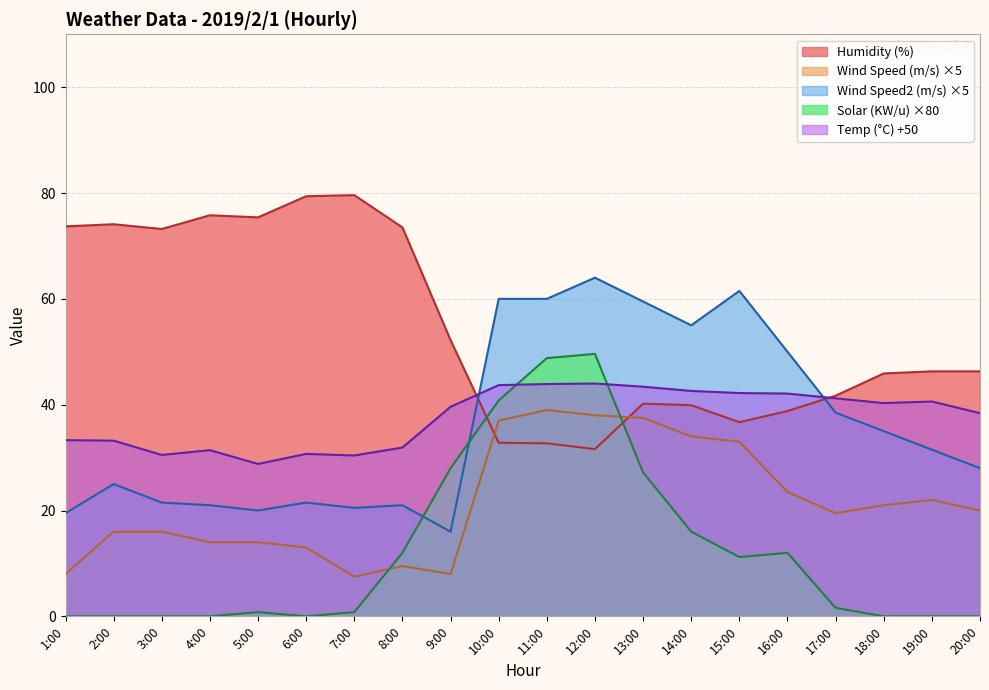

In Wind Speed2 (m/s), how many points are lower than both neighbors (excluding endpoints)?

4